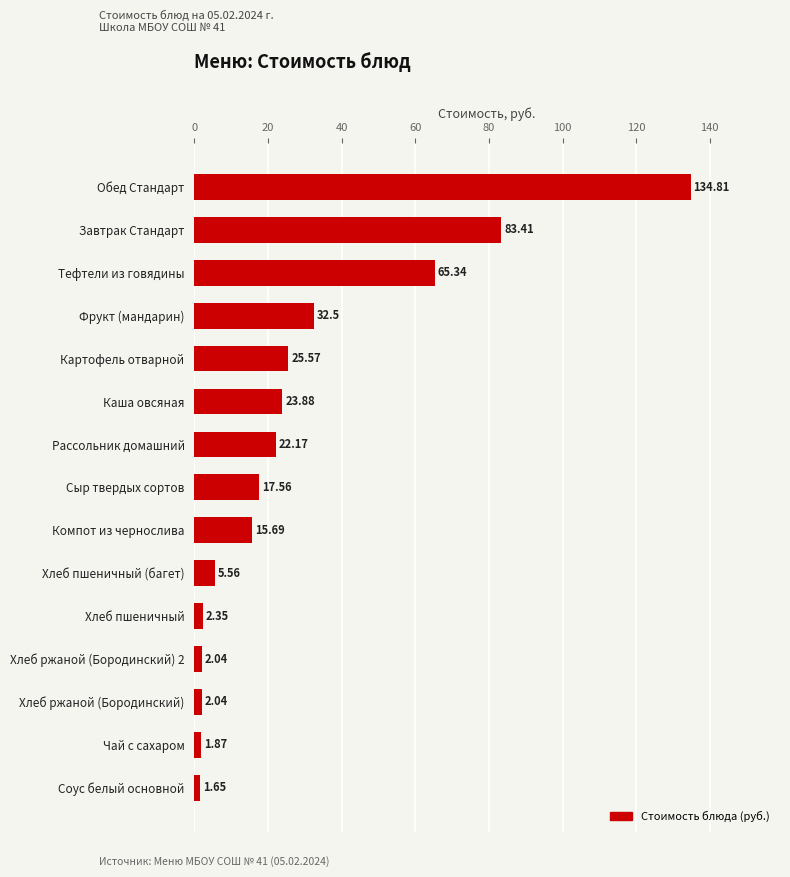

What is the change in value from Сыр твердых сортов to Хлеб пшеничный?

-15.2